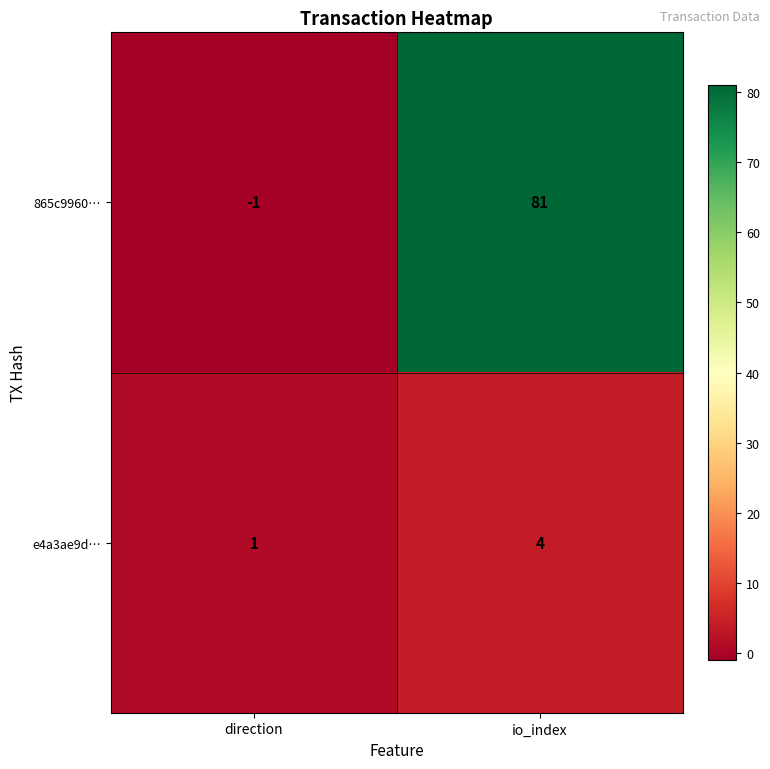

At how many categories does at least one series exceed 14?

1